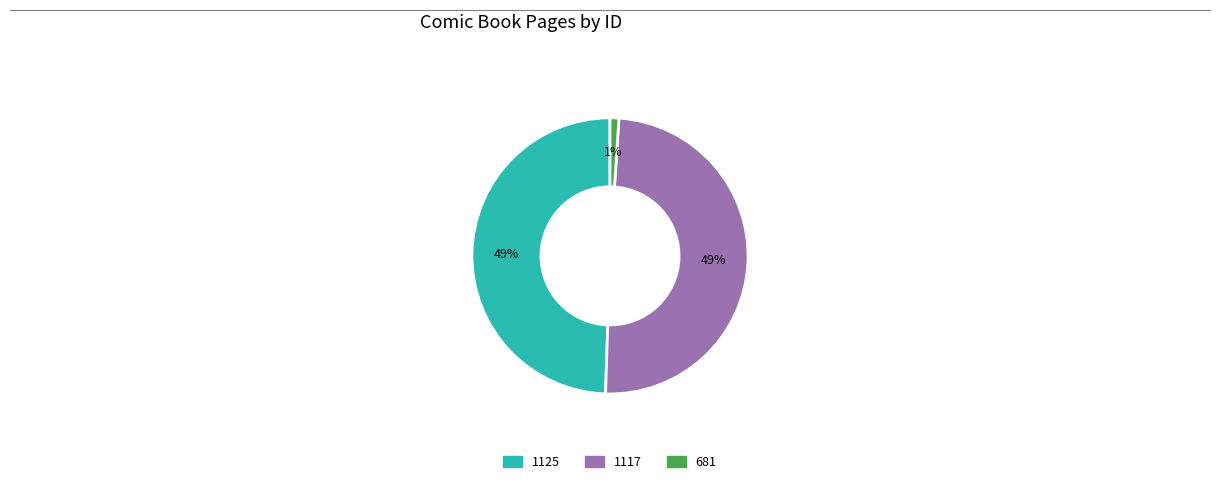

What percentage is the 681 slice, to the nearest percent?

1%